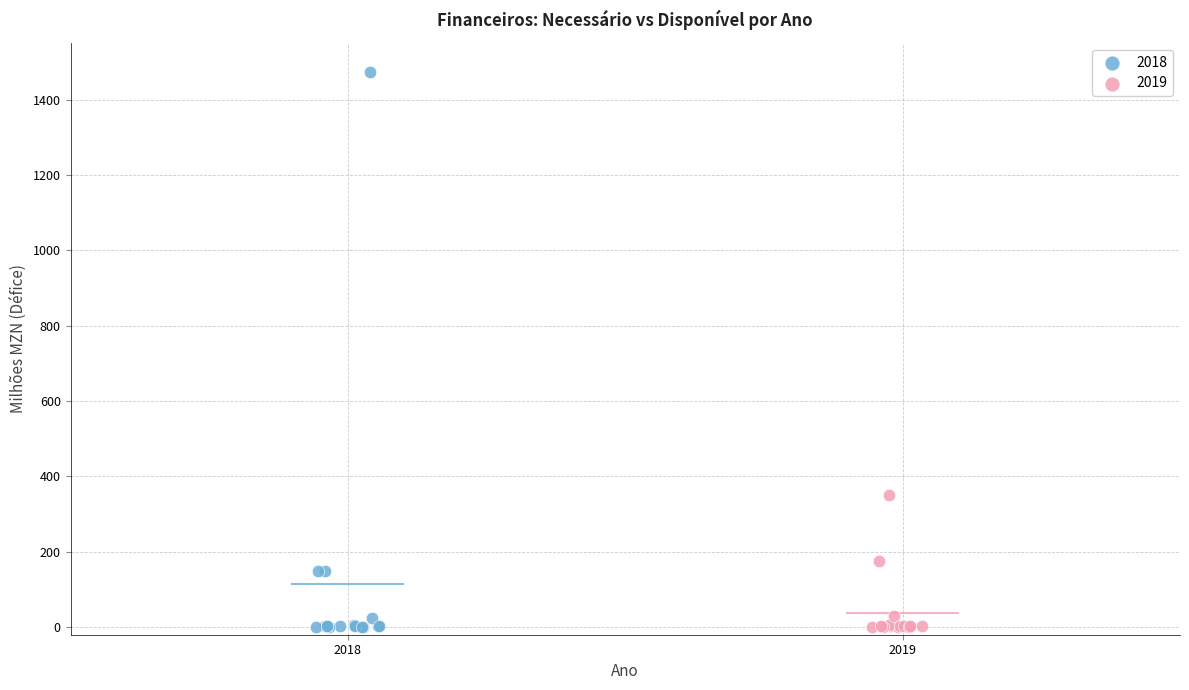

Which series contains the highest Y value?

2018